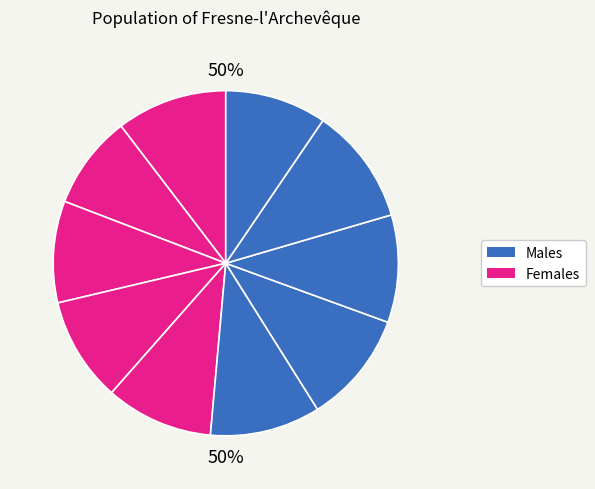

Is there any slice that represents more than half of the pie?

No